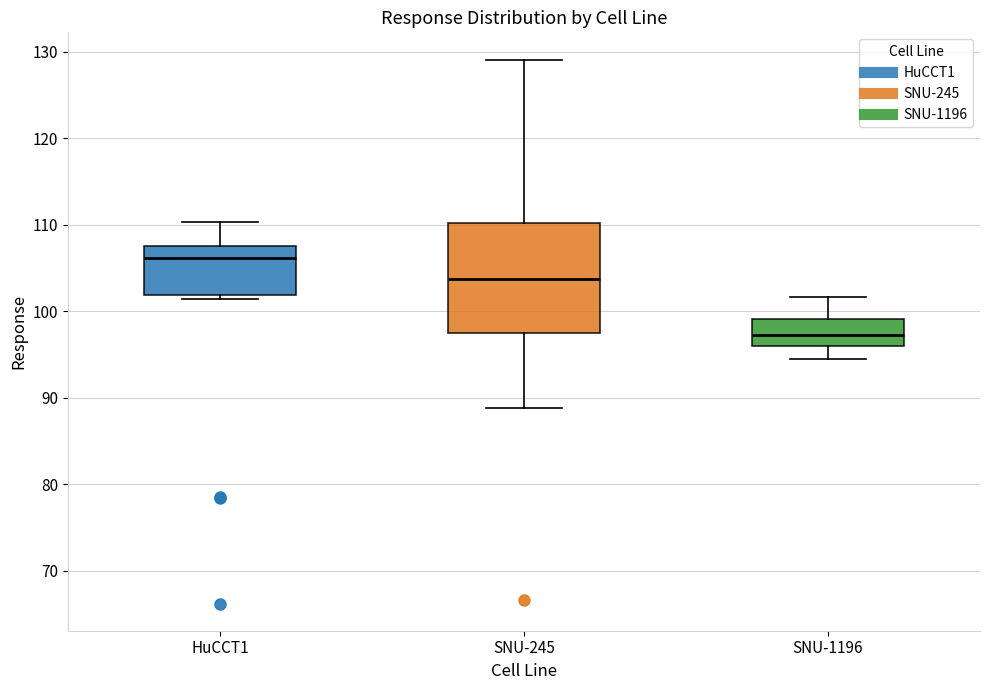

Comparing the boxes themselves (not the whiskers), which one is the tallest?

SNU-245